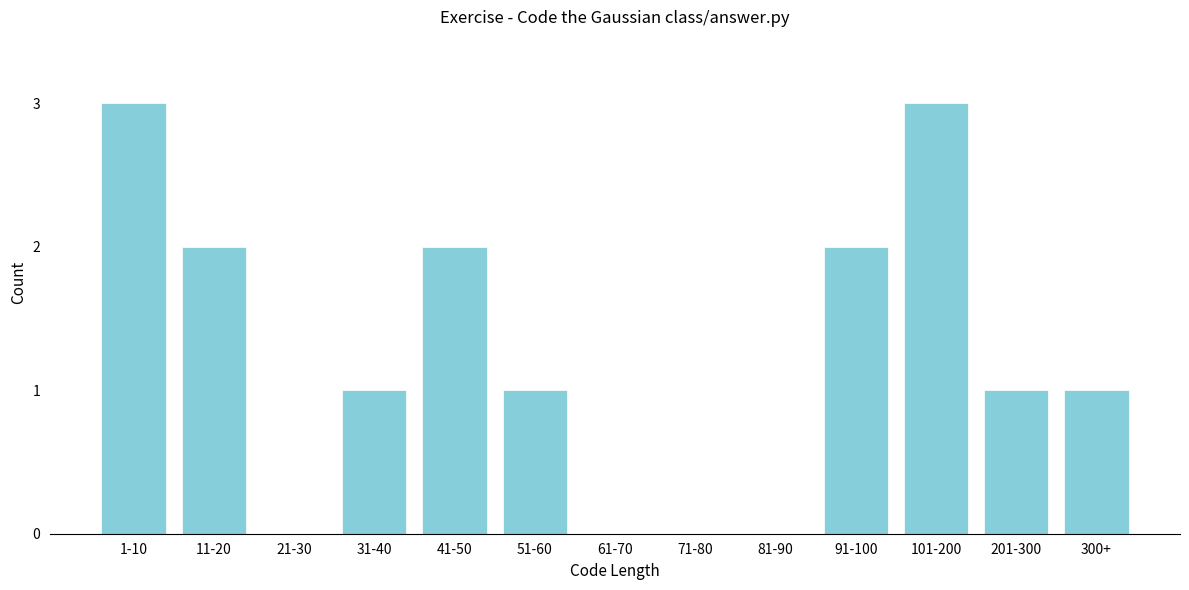

Reading left to right, list all the values displayed in this chart.

1-10=3	11-20=2	21-30=0	31-40=1	41-50=2	51-60=1	61-70=0	71-80=0	81-90=0	91-100=2	101-200=3	201-300=1	300+=1